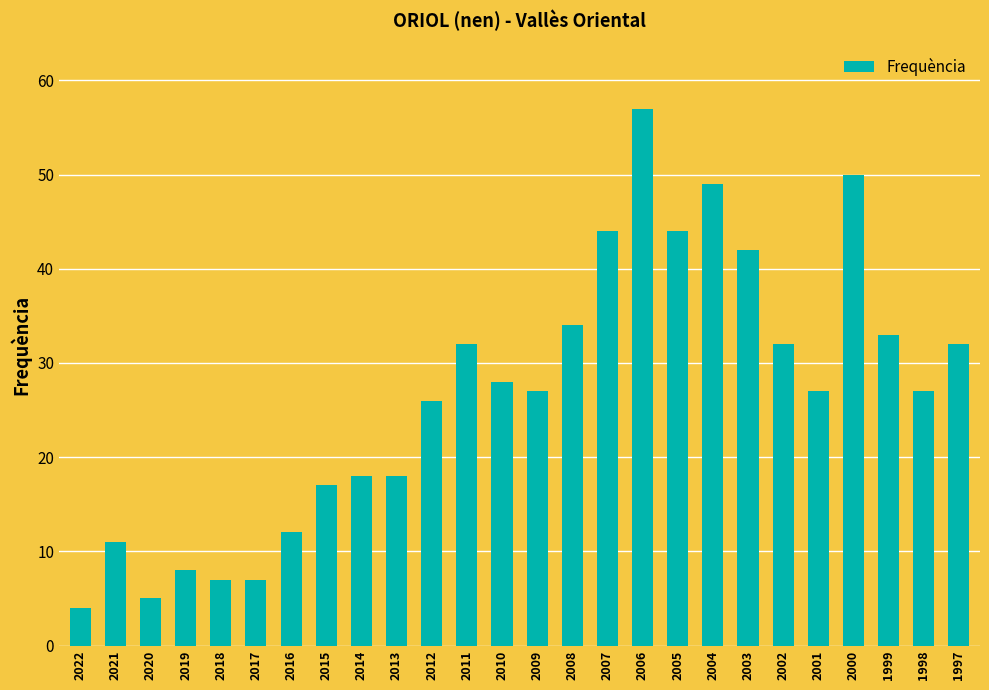

Which category has the highest value across all series?

2006